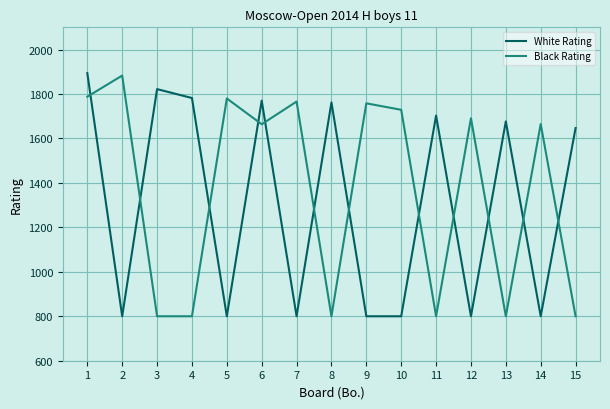

Between 4 and 13, which series saw the biggest shift?

White Rating